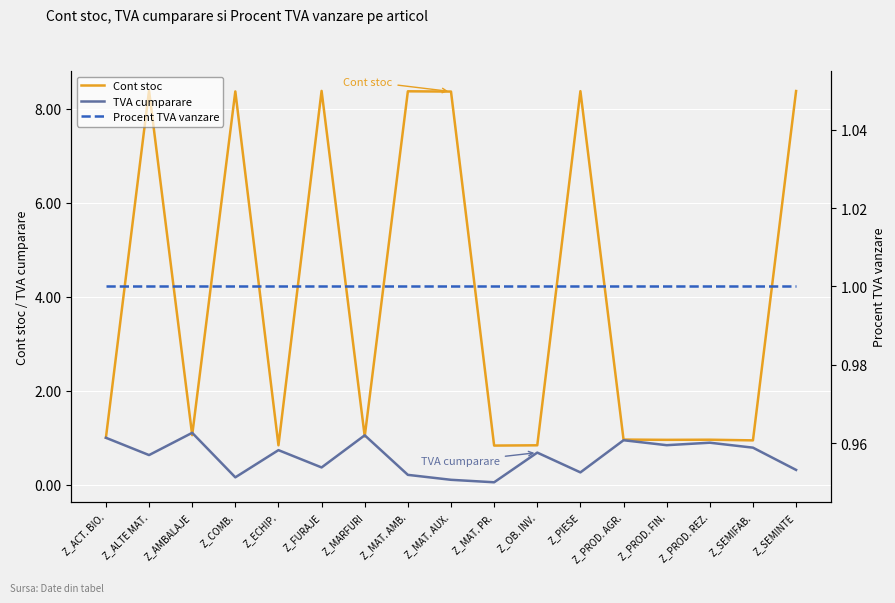

What are all the series names shown in the legend?

Cont stoc, TVA cumparare, Procent TVA vanzare